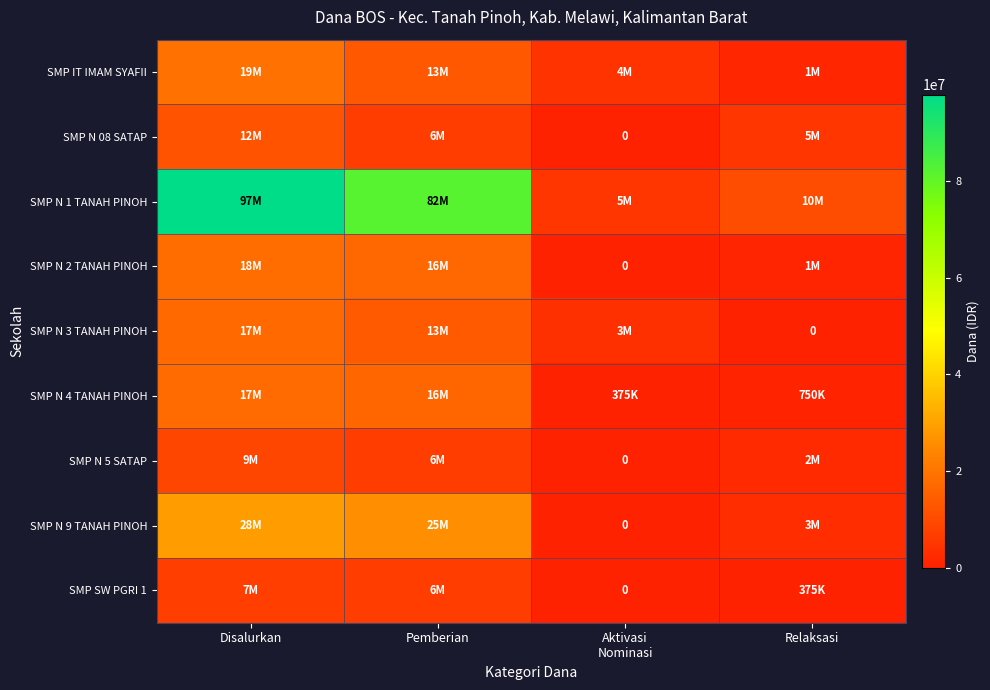

Where is SMP SW PGRI 1 nearest to the value 3562500?

Pemberian